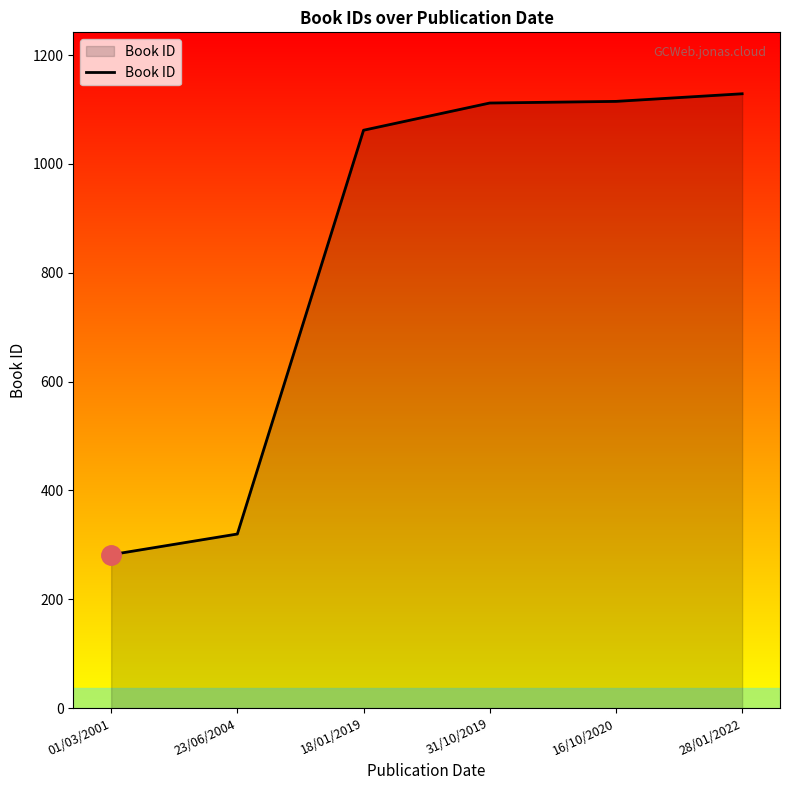

At which label is the value closest to 705?

18/01/2019